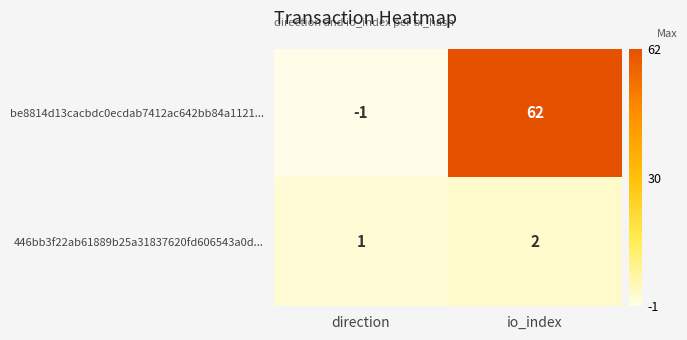

What is the difference between the maximum and minimum values in the be8814d13cacbdc0ecdab7412ac642bb84a1121... series?

63